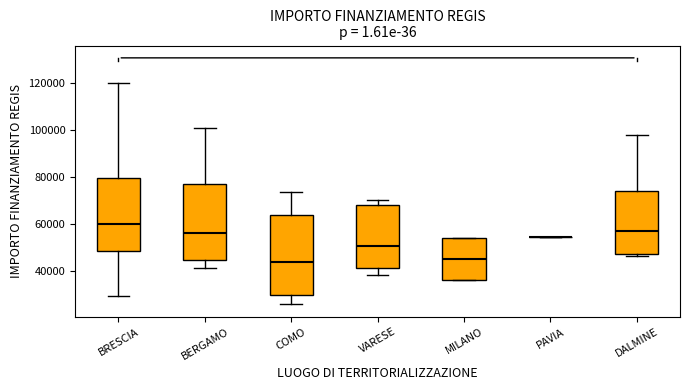

Reading left to right, transcribe this box plot: for each box, give where its median line is, the range the box spans, and where its two whiskers end, as read against the y-axis. The values are not printed on the chart, so give them approximately, as read against the axis.

BRESCIA: median 60000, box 48000 to 80000, whiskers 30000 to 120000
BERGAMO: median 56000, box 44000 to 78000, whiskers 42000 to 100000
COMO: median 44000, box 30000 to 64000, whiskers 26000 to 74000
VARESE: median 50000, box 42000 to 68000, whiskers 38000 to 70000
MILANO: median 46000, box 36000 to 54000, whiskers 36000 to 54000
PAVIA: box collapsed to a line at 54000, whiskers 54000 to 54000
DALMINE: median 58000, box 48000 to 74000, whiskers 46000 to 98000